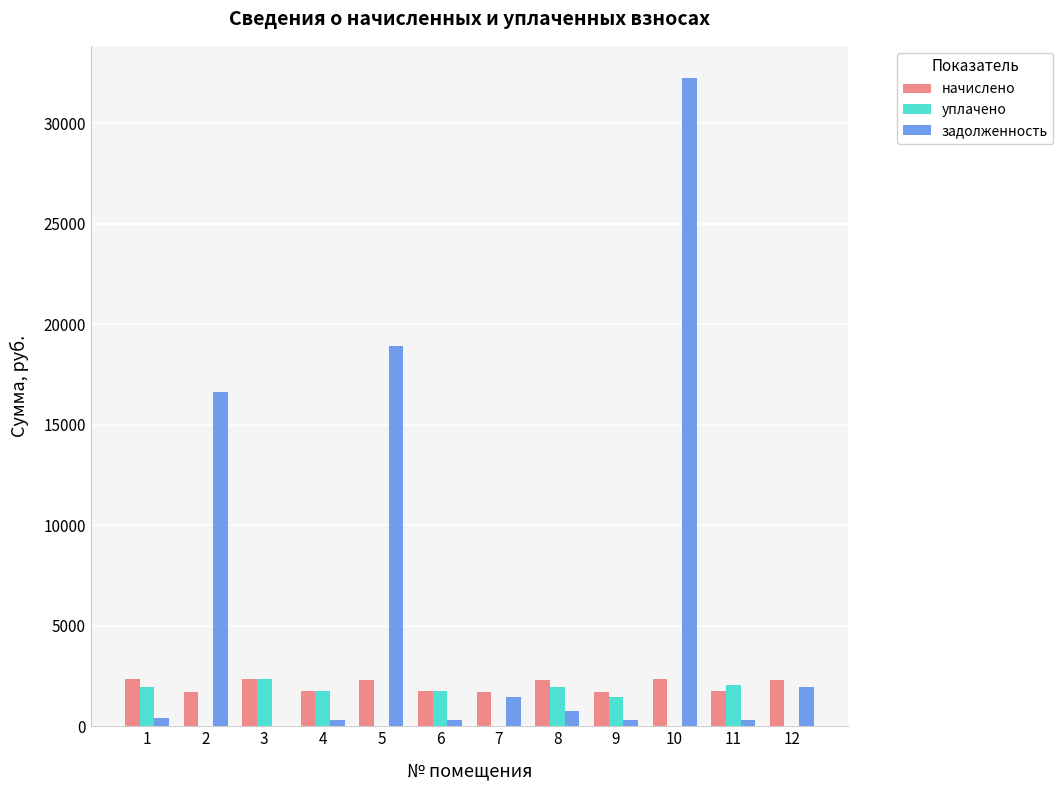

At which label does уплачено first exceed 1742?

1